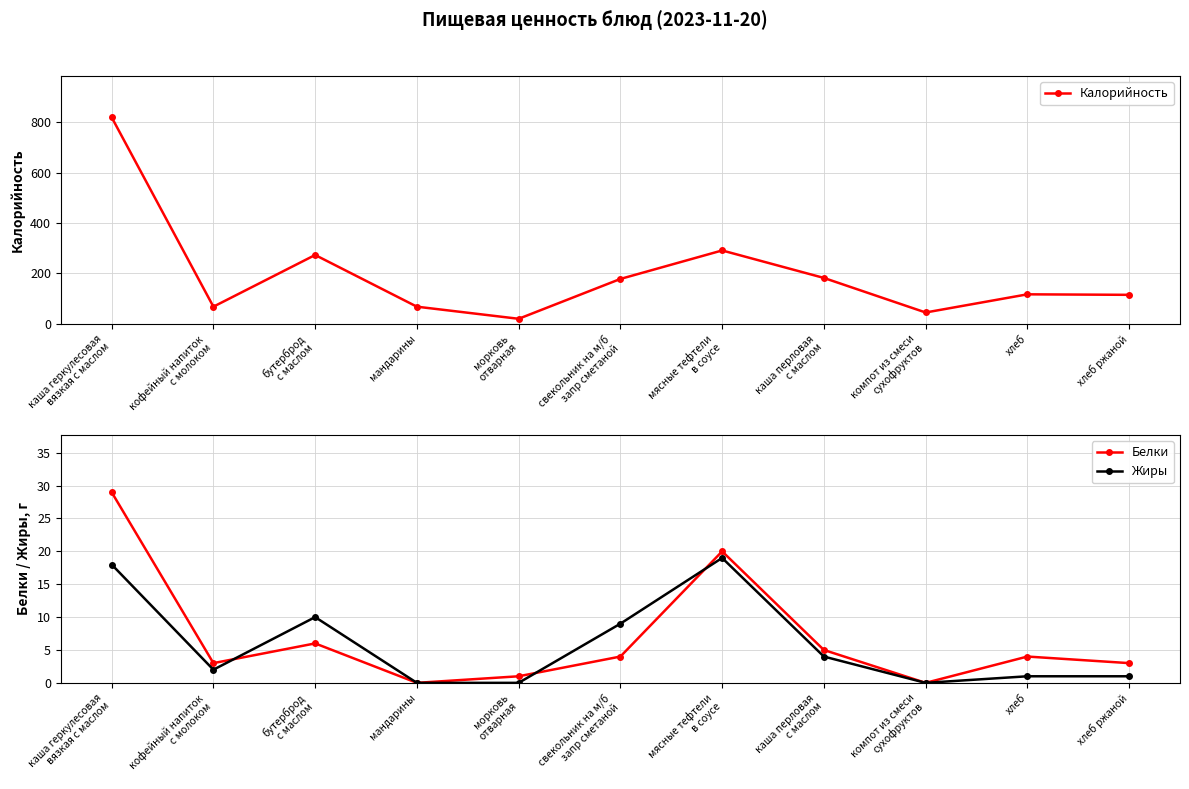

Reading left to right, what are all the values shown in this chart?

Калорийность: 819	68	273	68	20	178	291	182	45	117	115
Белки: 29	3	6	0	1	4	20	5	0	4	3
Жиры: 18	2	10	0	0	9	19	4	0	1	1